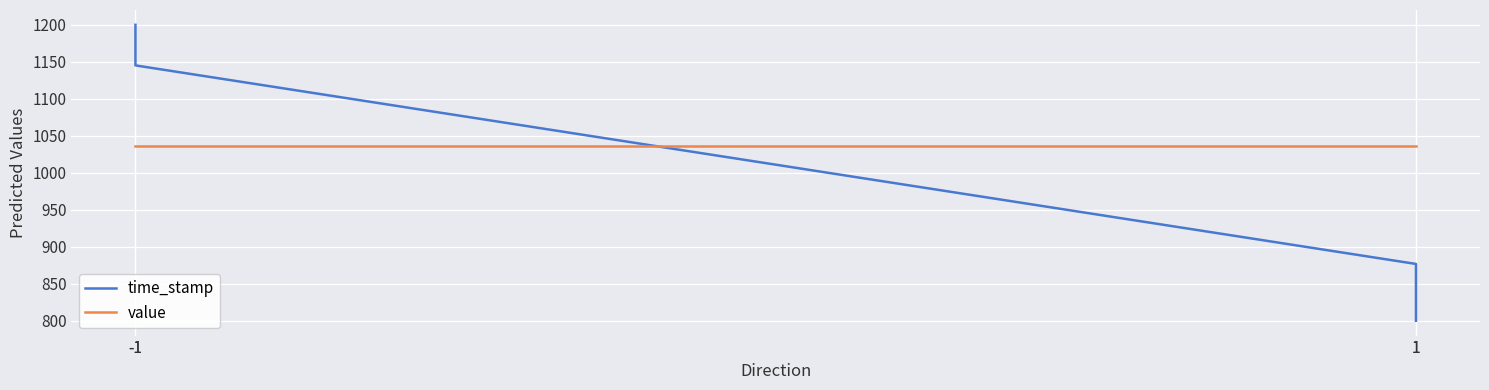

True or false: value has a value of 519.3 at 1.

False